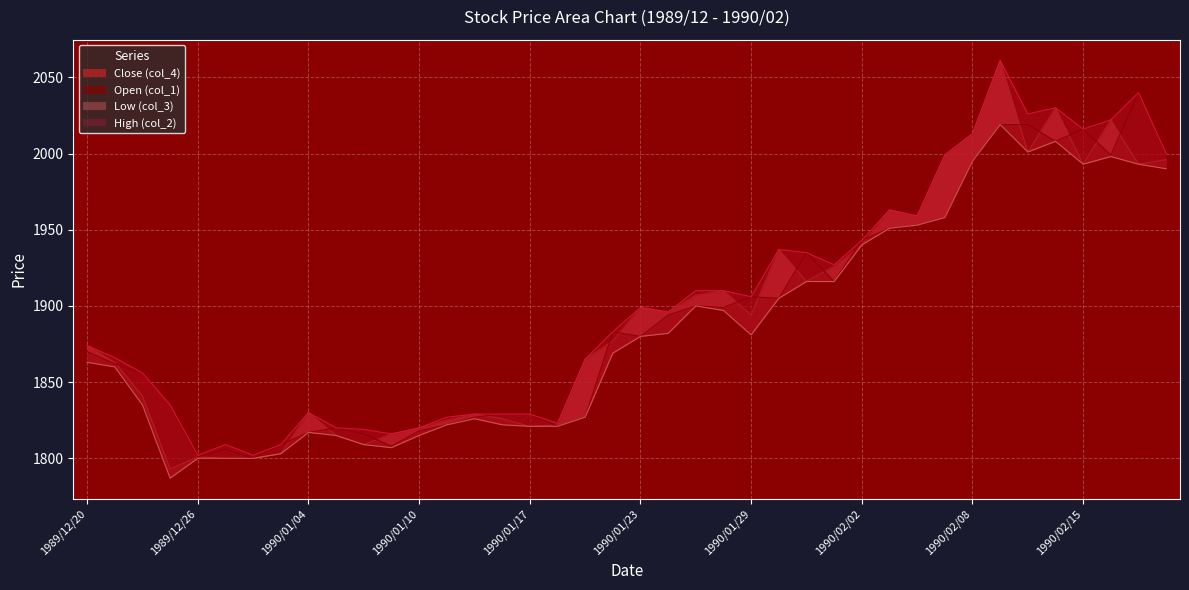

What is the difference between the second highest and minimum values in the Low (col_3) series?

221